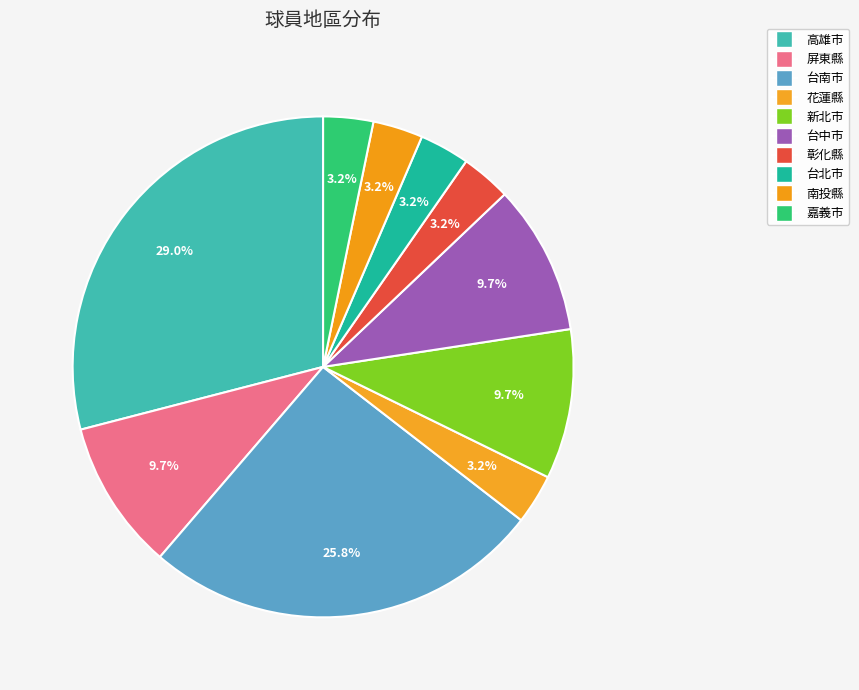

How many segments does this pie chart have?

10